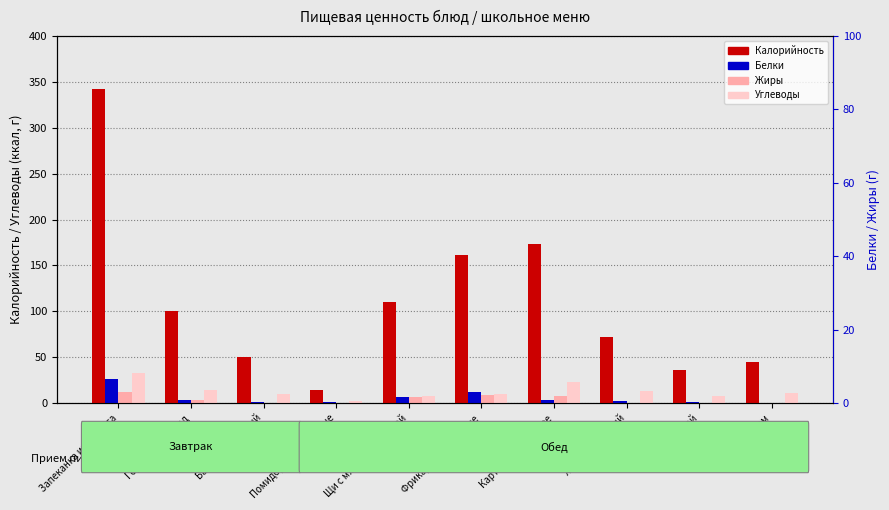

Is the value of Белки at Фрикадельки рыбные greater than the value of Жиры at Помидоры порционные?

Yes